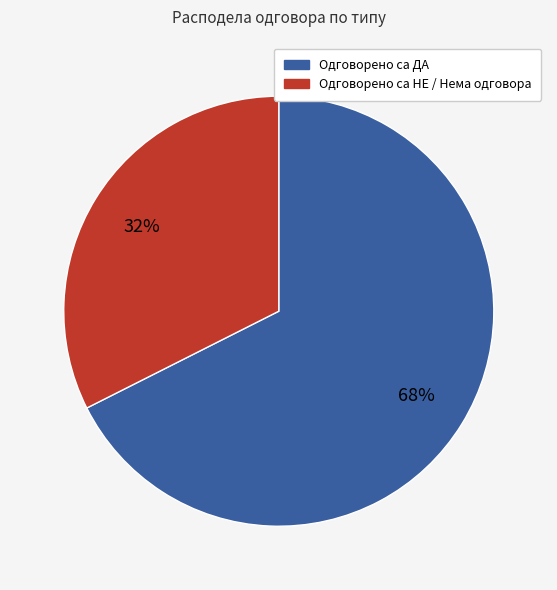

Is there a majority slice in this chart?

Yes